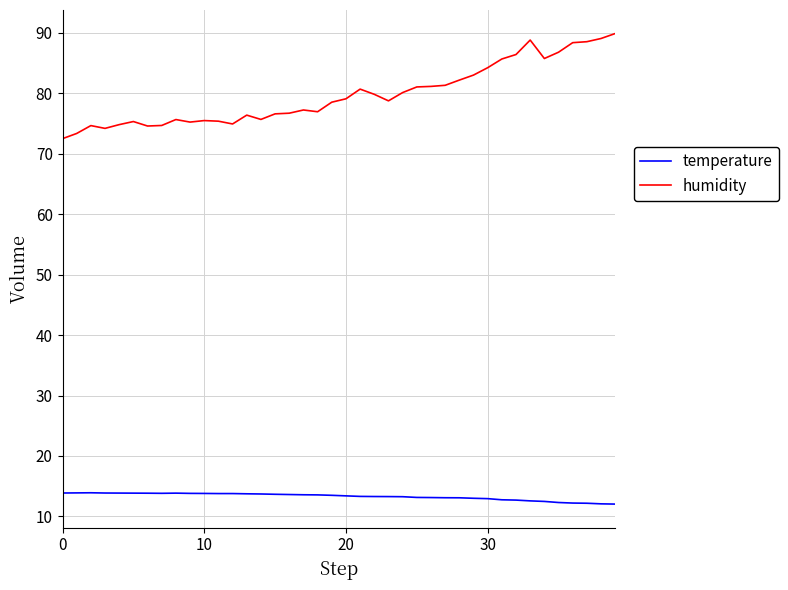

What is the difference between the maximum and minimum values in the humidity series?

17.4